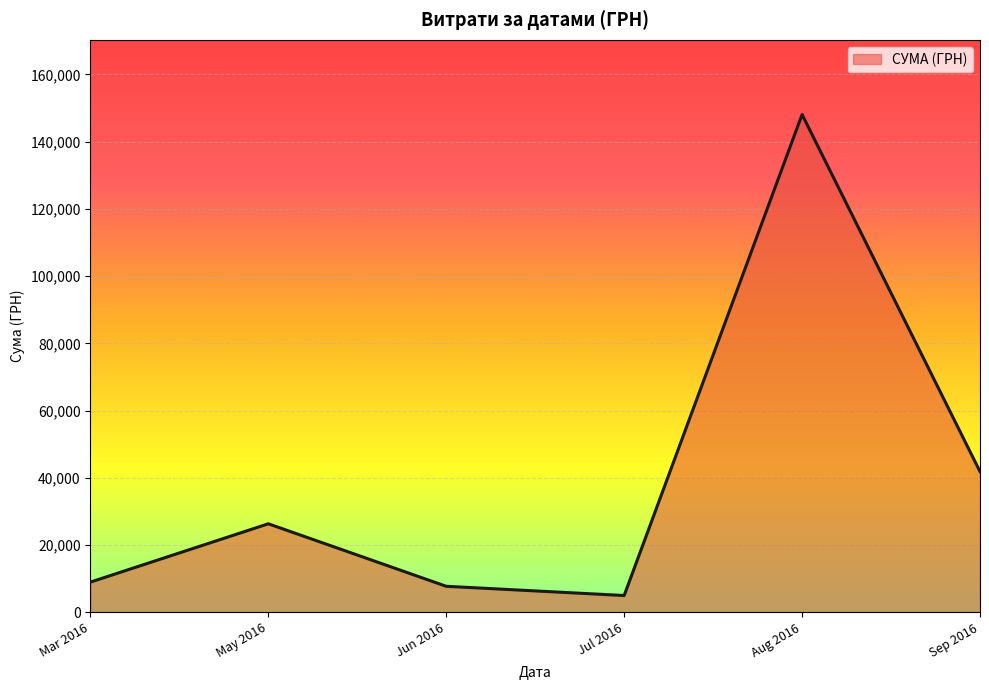

At which label is the value closest to 76537?

Sep 2016